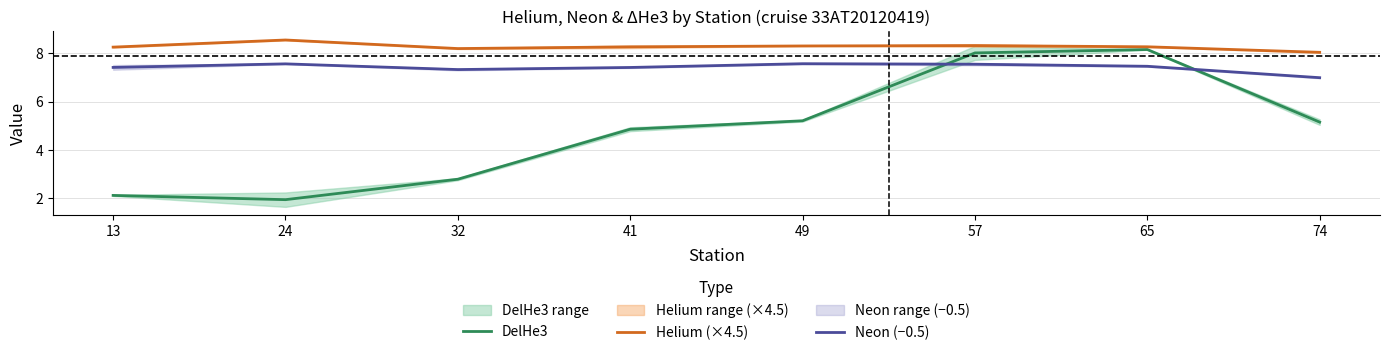

What is the sum of the Neon (−0.5) values at 13 and 32?

14.7